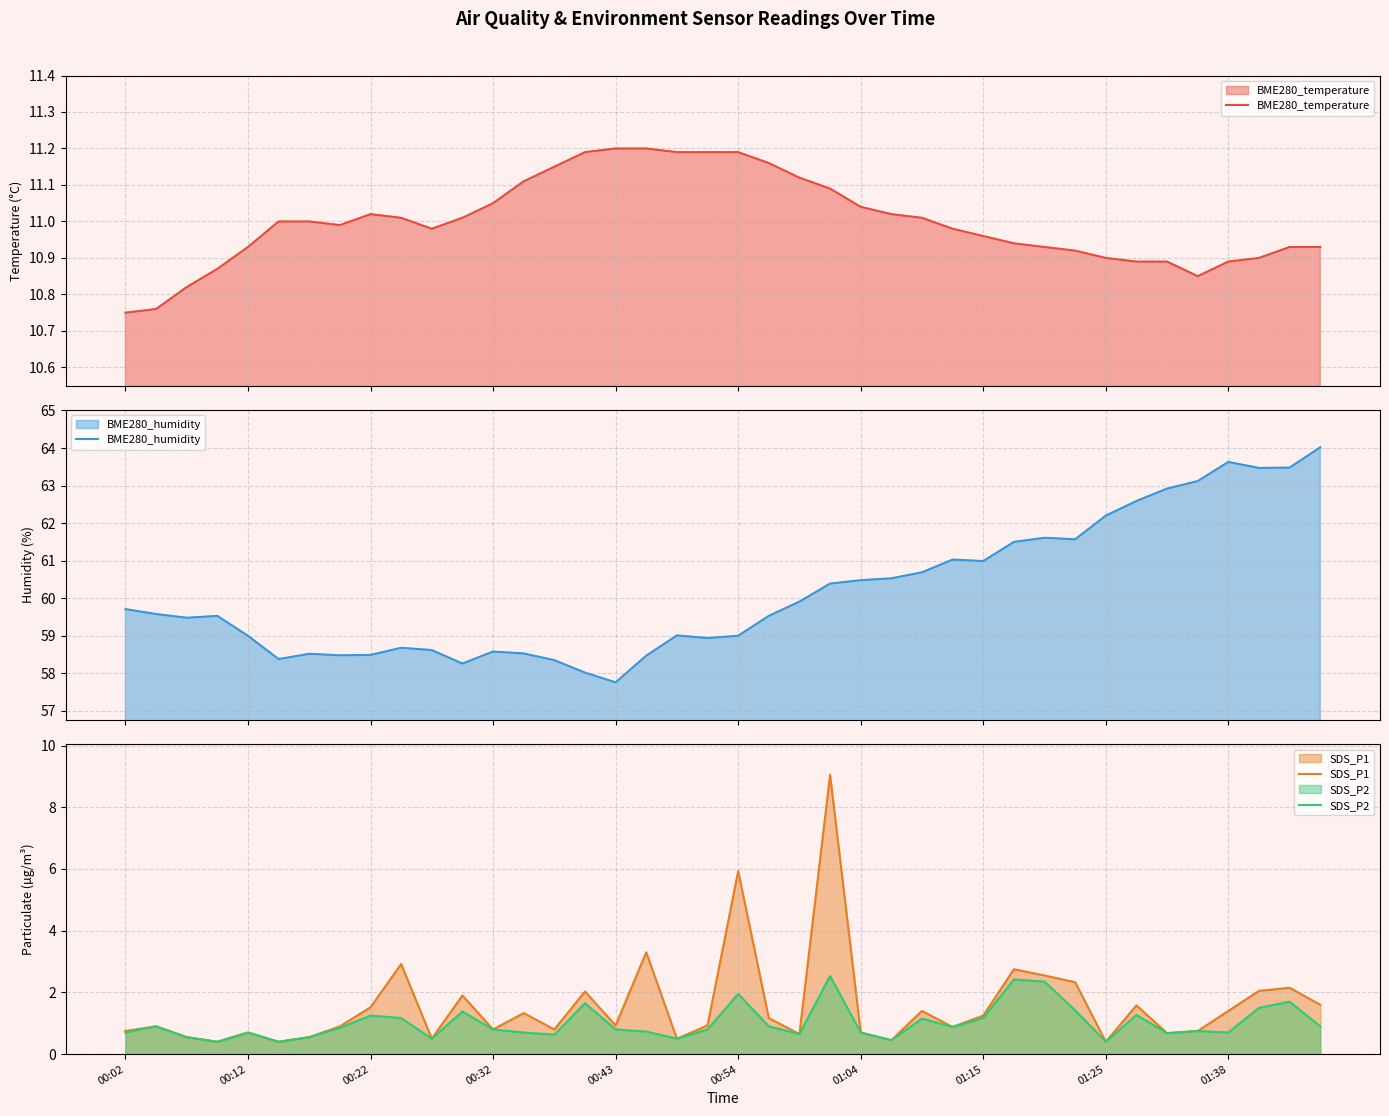

True or false: SDS_P2 and BME280_temperature intersect in this chart.

False